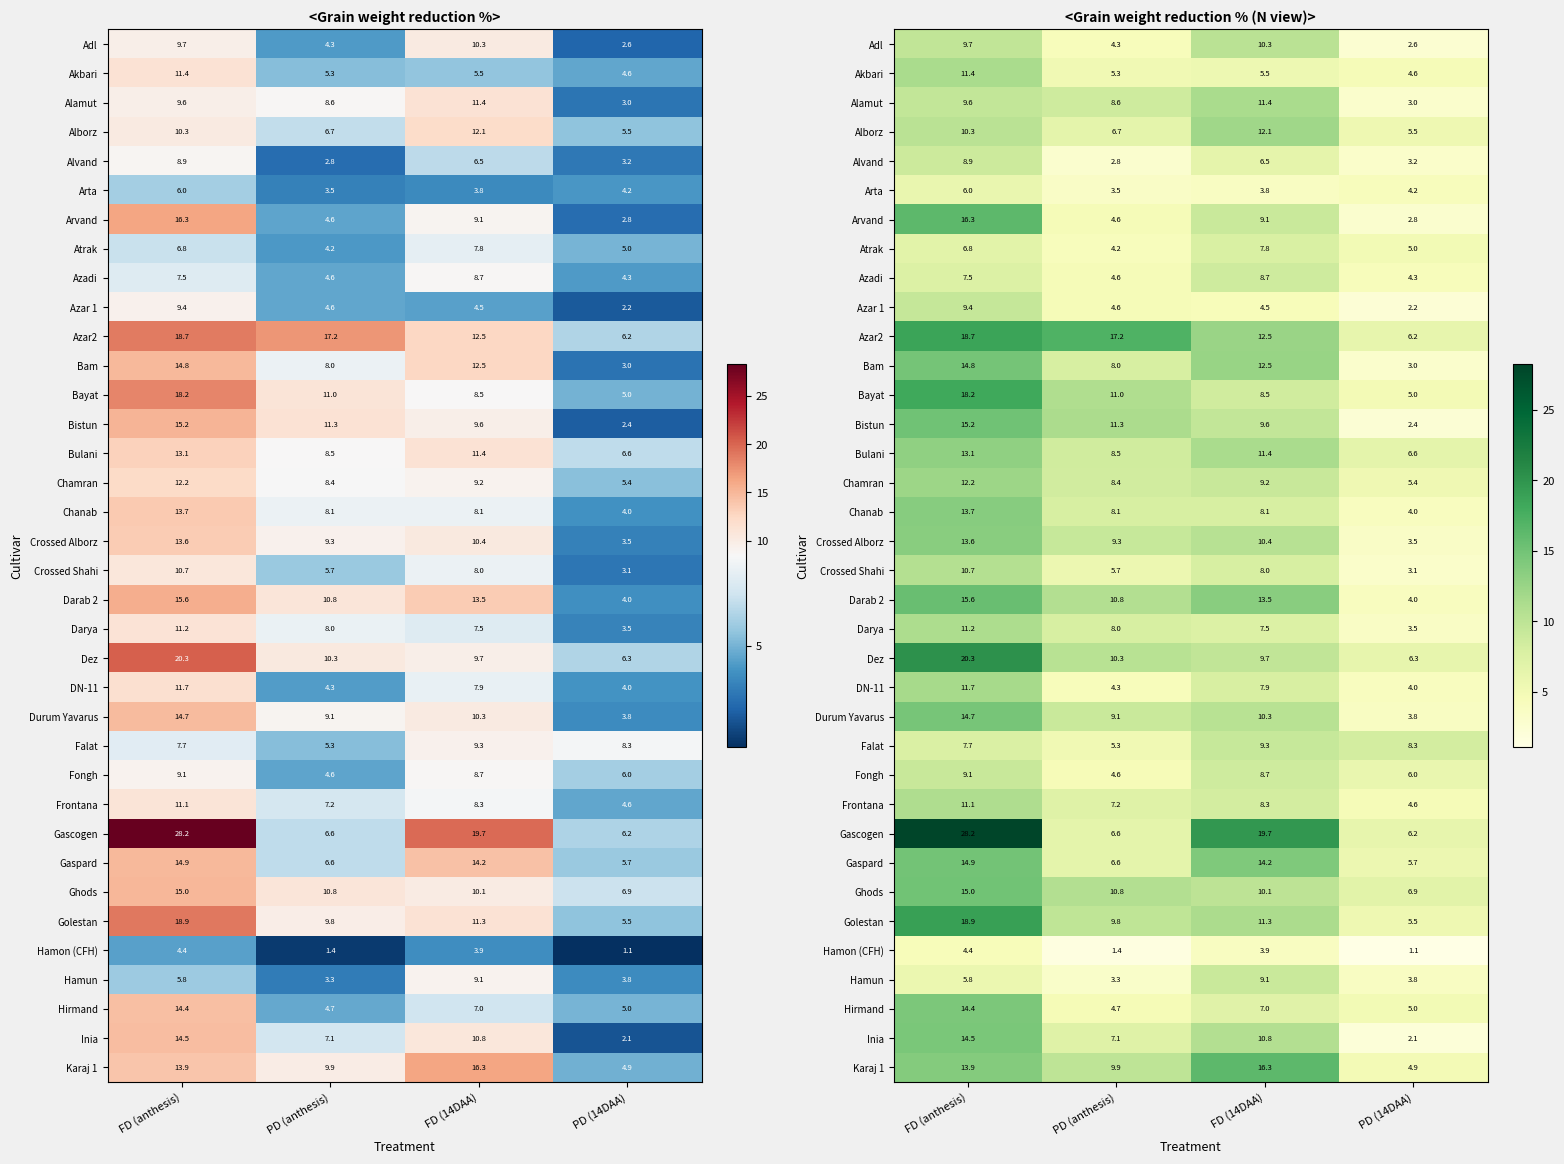

Is it true that Azar 1 equals 4.6 at PD (anthesis)?

True